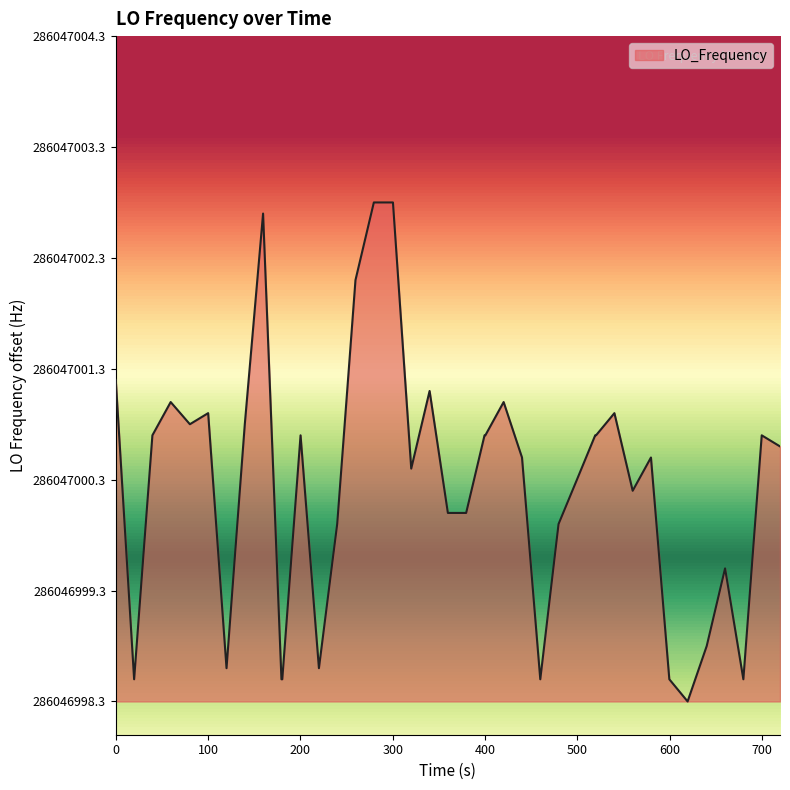

Does the chart have visible grid lines?

No